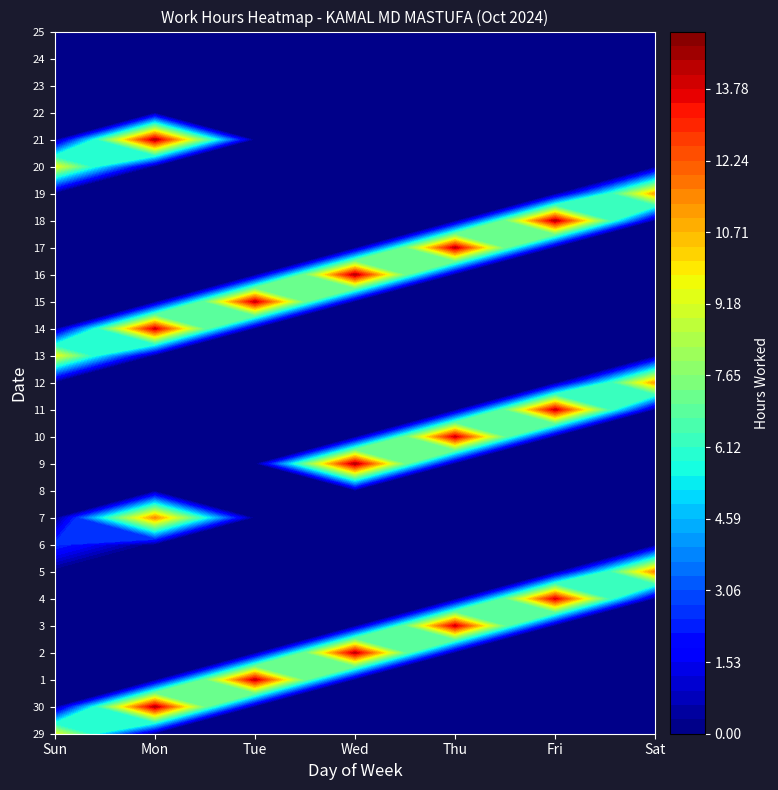

The value of 29 at Wed is 0.0. True or false?

True